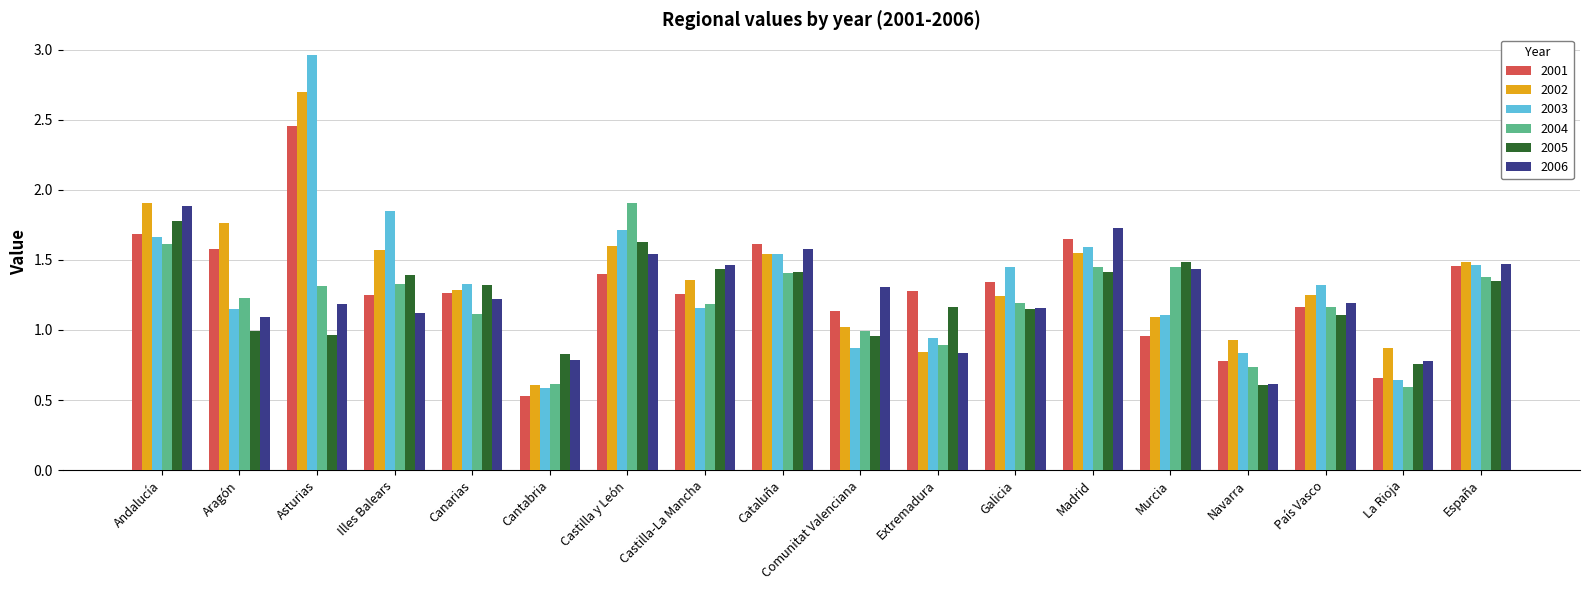

How many values in the 2003 series are below 1?

5